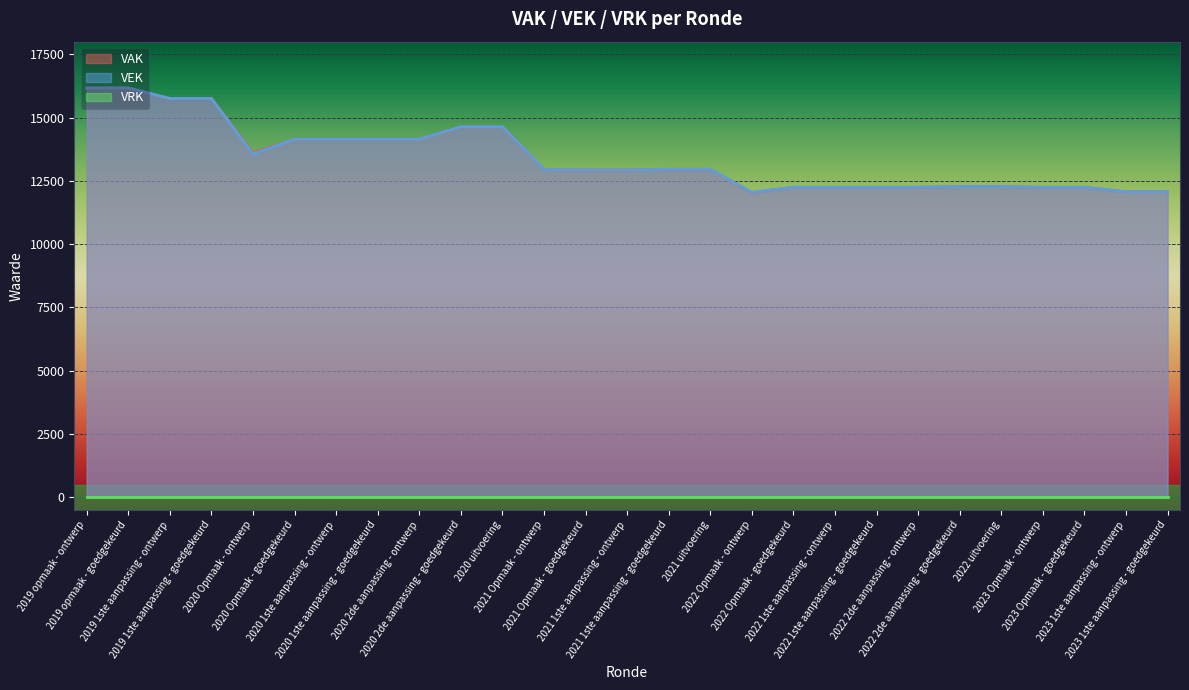

What is the label of the 6th point from the left?

2020 Opmaak - goedgekeurd